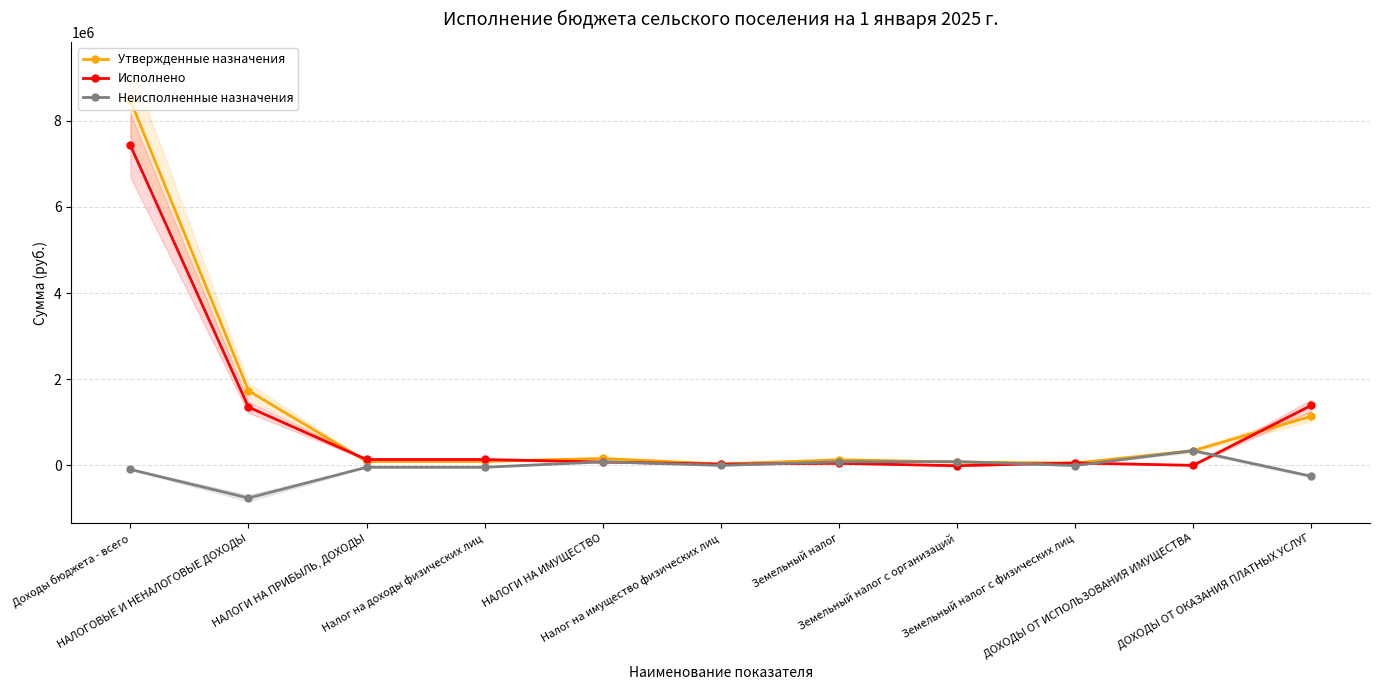

The Неисполненные назначения series shows -3940.7 at Земельный налог с физических лиц. True or false?

True